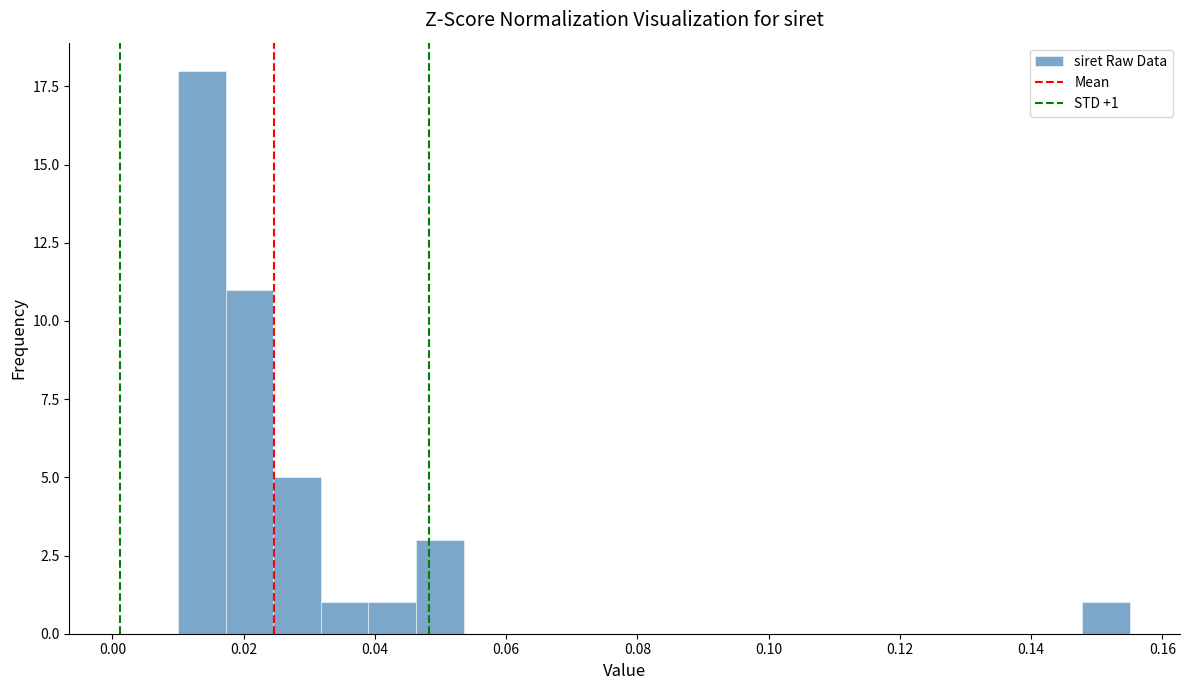

Around what value on the x-axis is the tallest bar? Give the approximate position of its centre, as read against the axis.

0.014